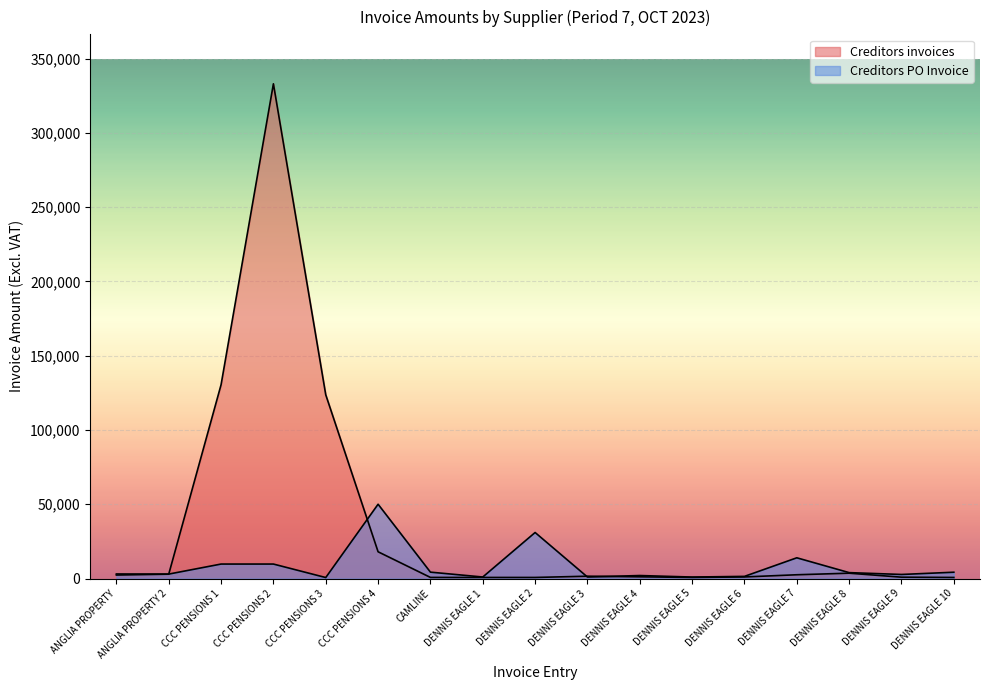

The value of Creditors PO Invoice at DENNIS EAGLE 1 is 1006.9. True or false?

True